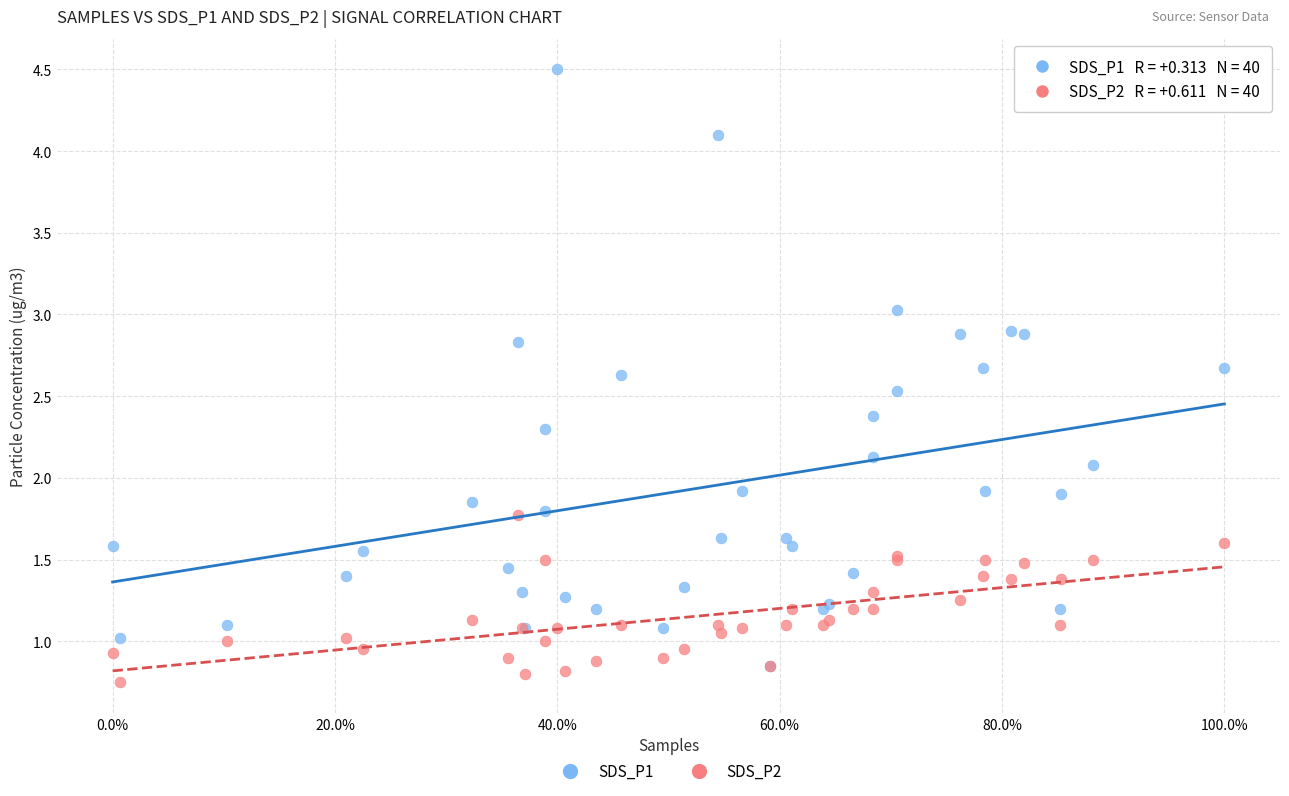

What are all the series names shown in the legend?

SDS_P1, SDS_P2